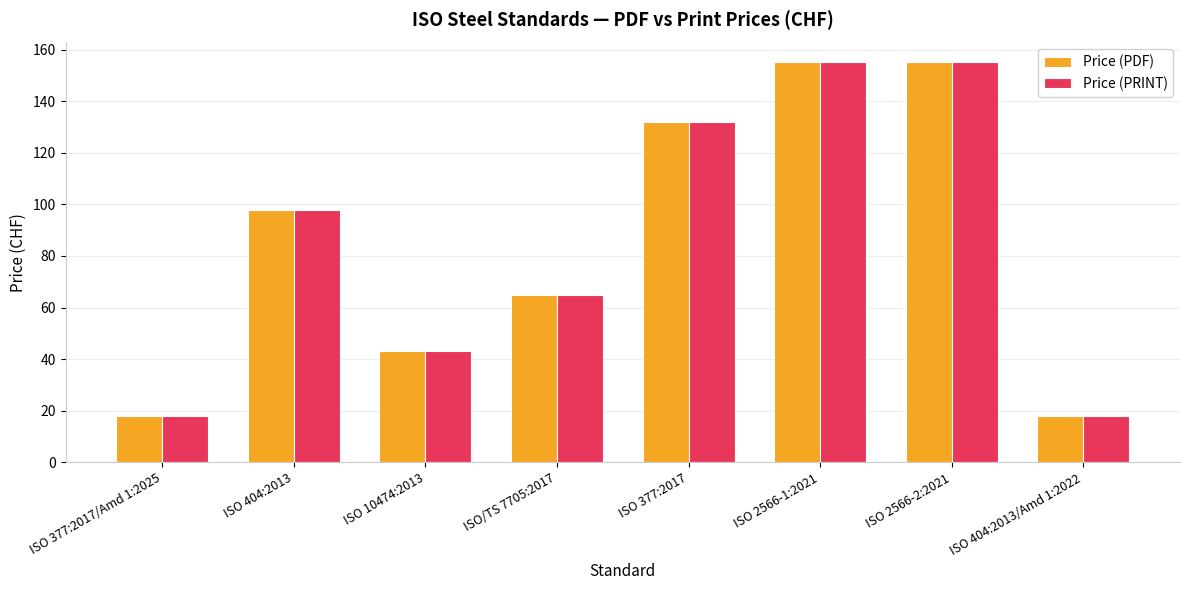

Where is Price (PRINT) nearest to the value 86?

ISO 404:2013